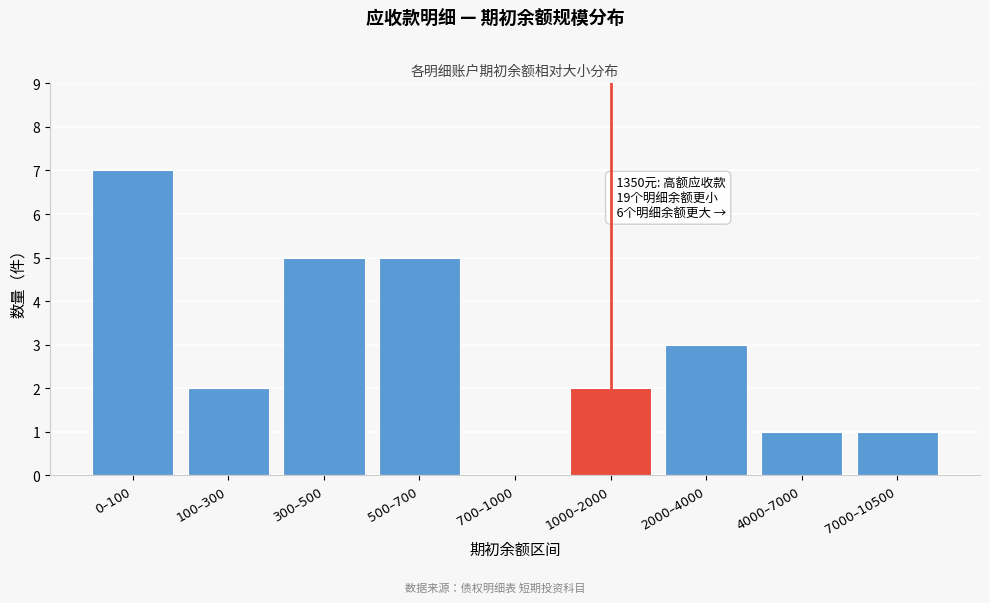

Reading left to right, transcribe all the data shown in this chart.

0–100=7	100–300=2	300–500=5	500–700=5	700–1000=0	1000–2000=2	2000–4000=3	4000–7000=1	7000–10500=1